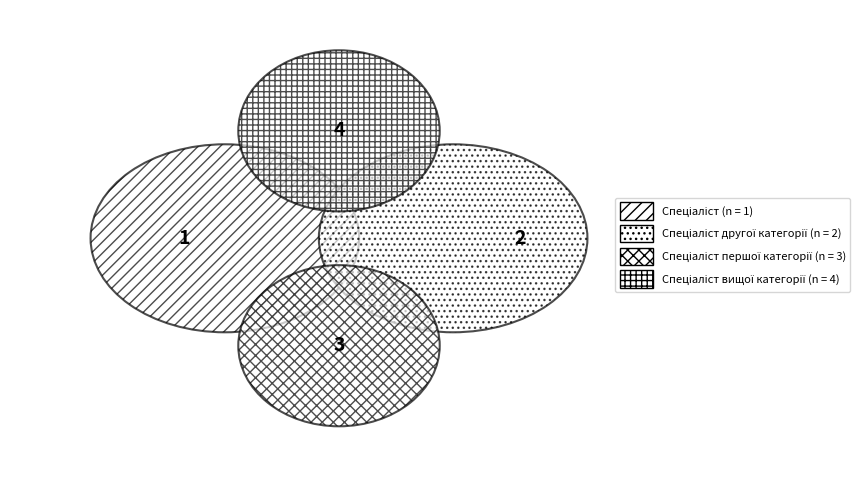

To the nearest percent, what portion does Спеціаліст першої категорії represent?

30%